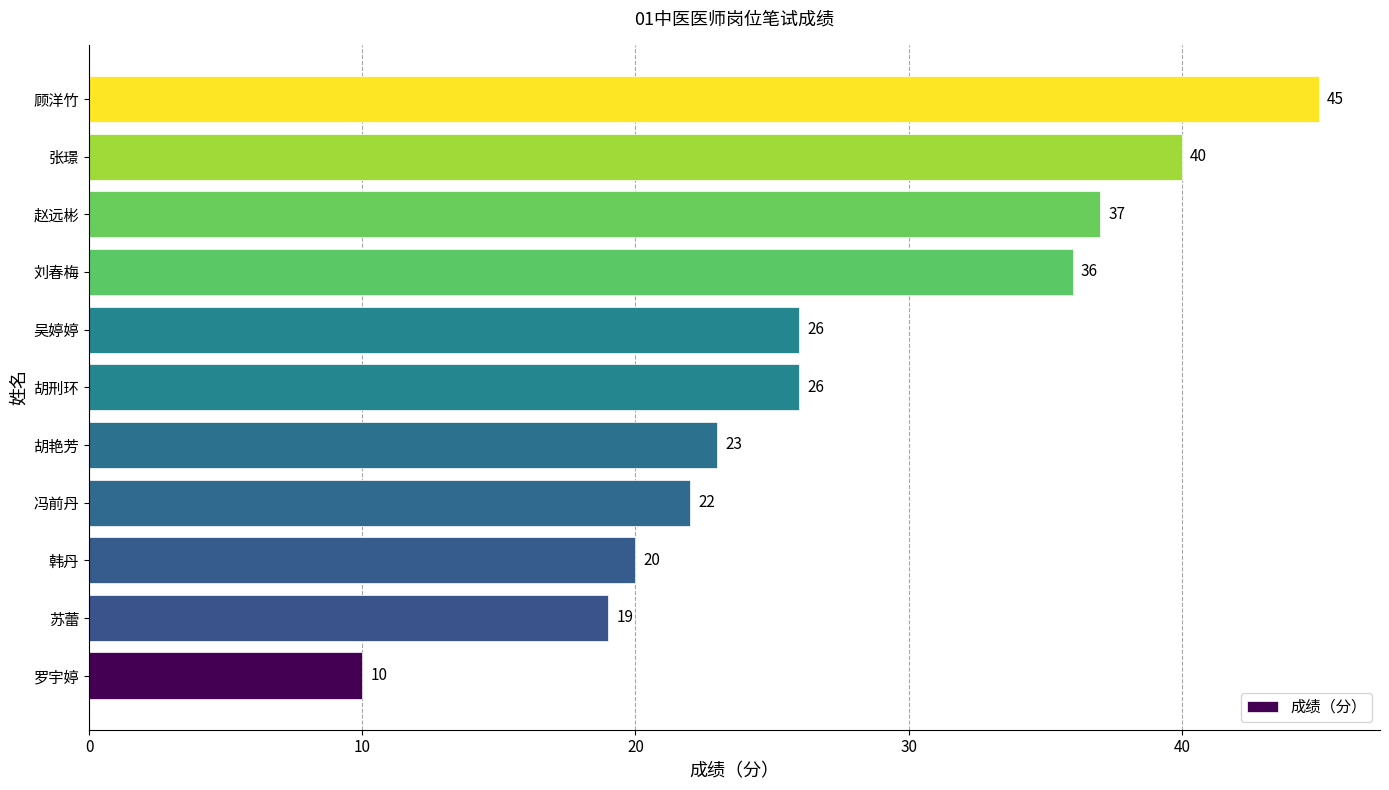

How many bars are there in total?

11